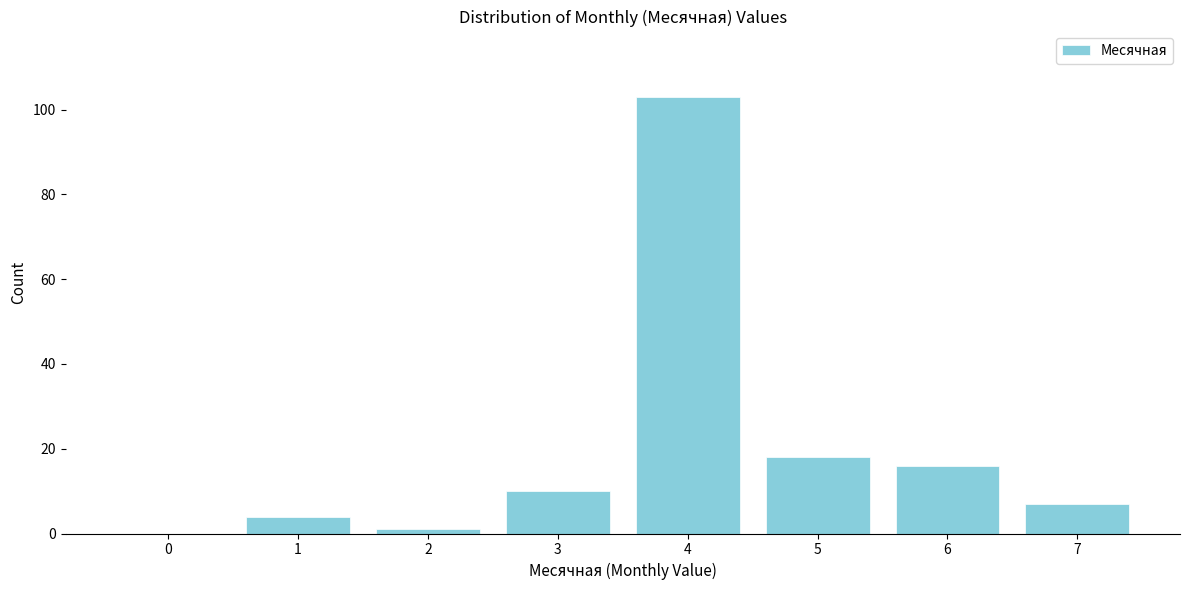

Which range on the x-axis has the tallest bar?

3.5 to 4.5